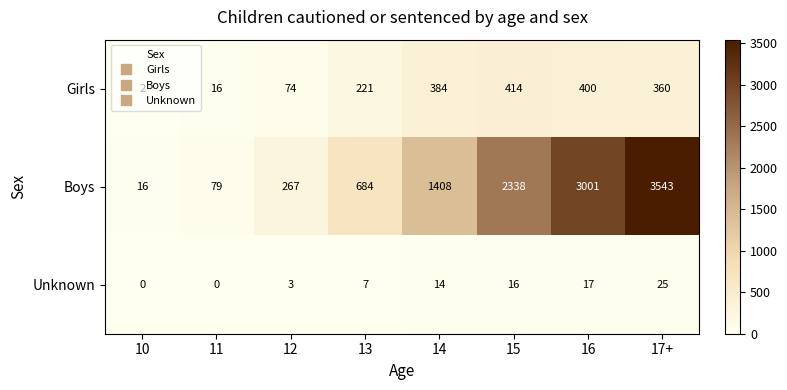

Where is Boys nearest to the value 1779?

14